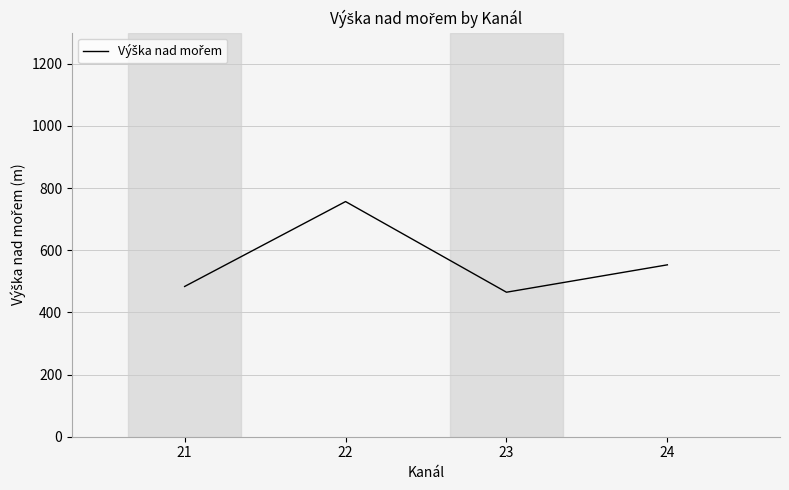

What is the greatest value displayed?

756.6